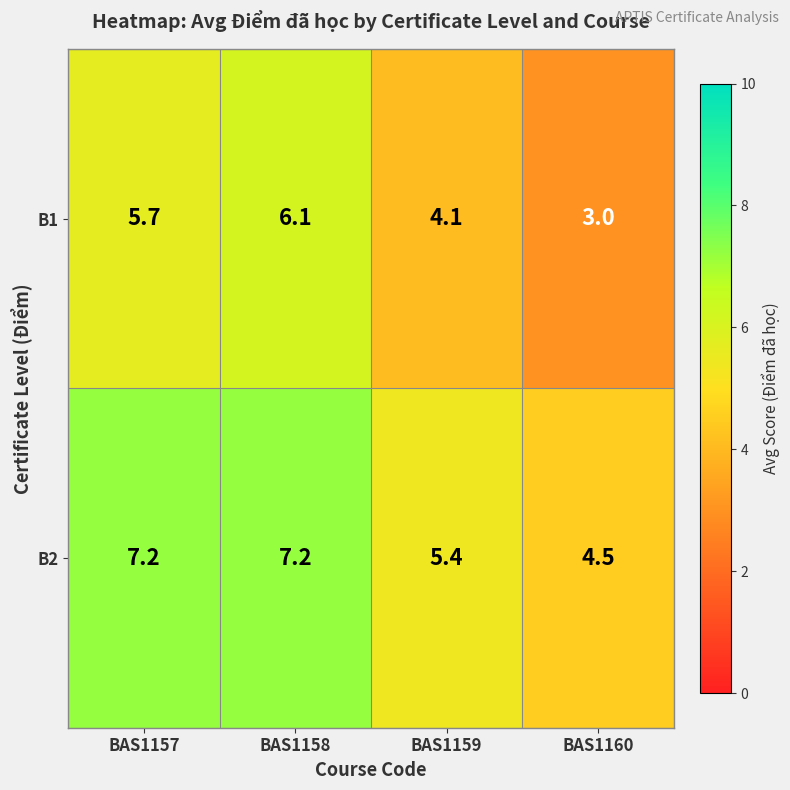

What is the difference between the B1 values at BAS1158 and BAS1159?

2.0